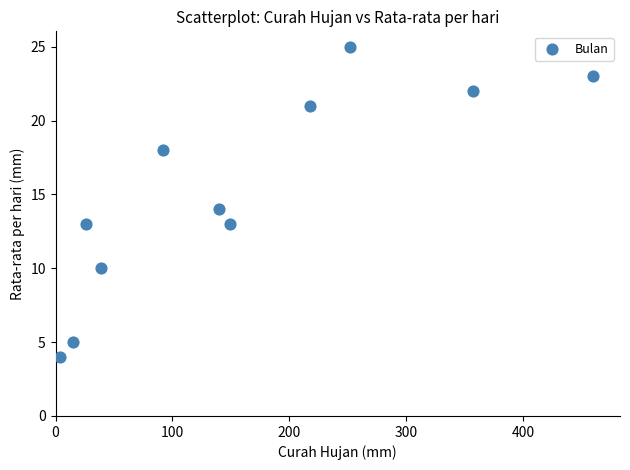

What is the range of Y values (max minus min)?

21